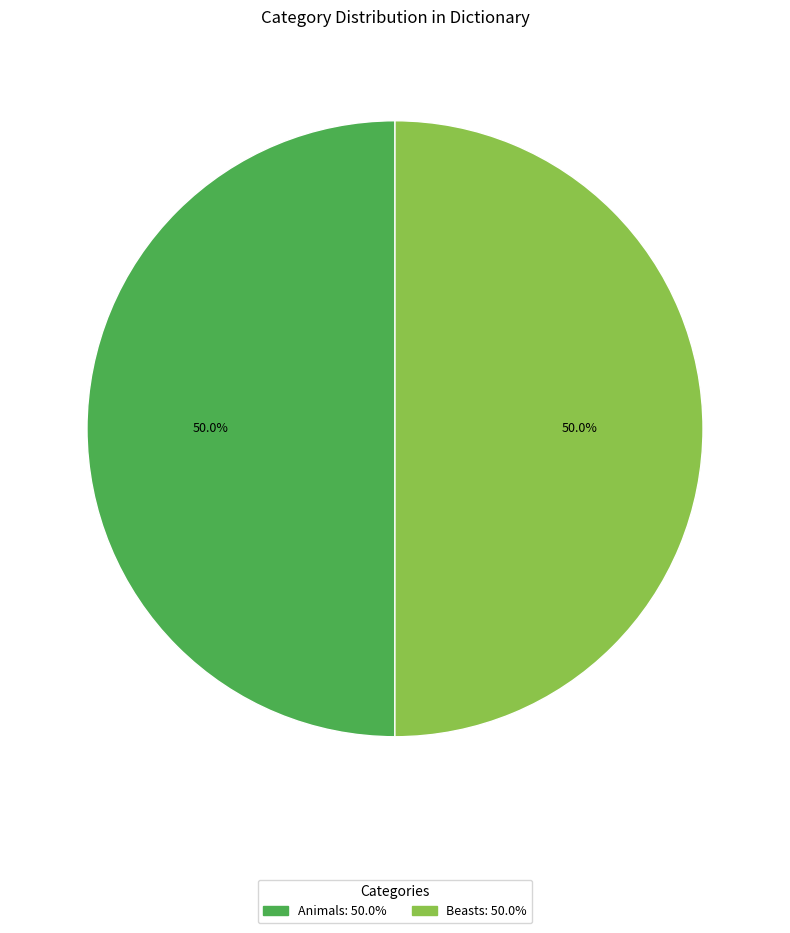

What is the total percentage of Beasts and Animals?

100.0%